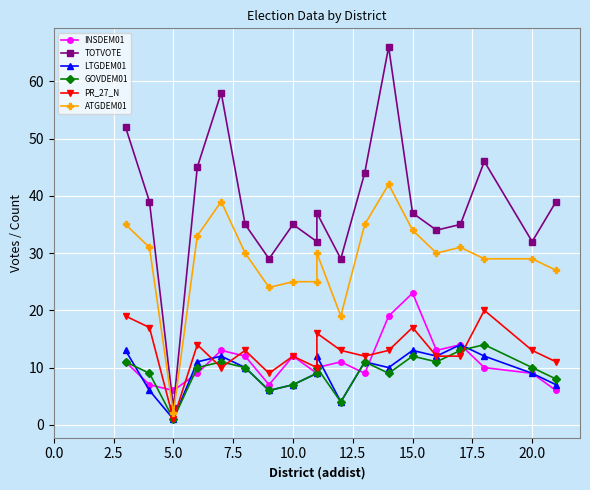

What is the average value of the LTGDEM01 series?

9